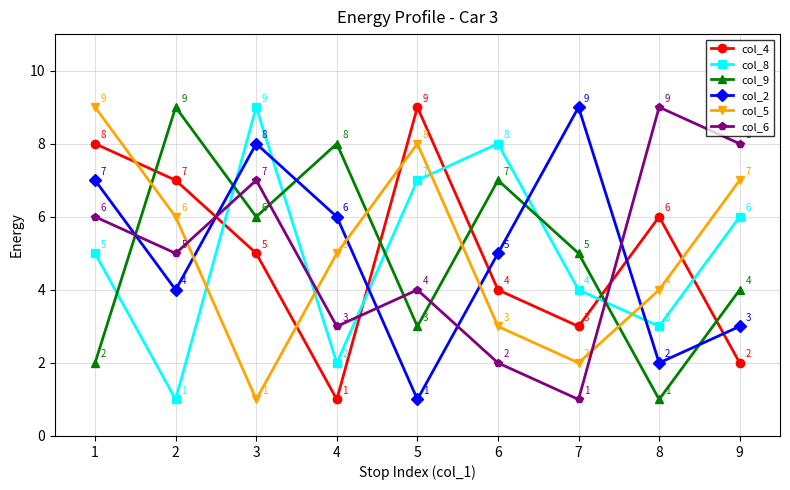

Is the value of col_8 at 2 greater than the value of col_5 at 7?

No